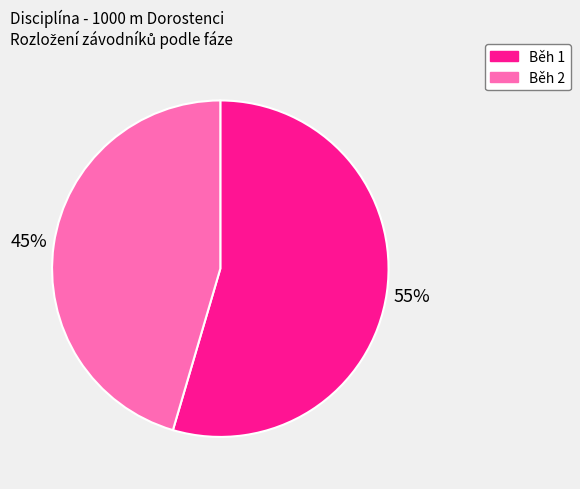

Is the sum of Běh 1 and Běh 2 greater than half?

Yes